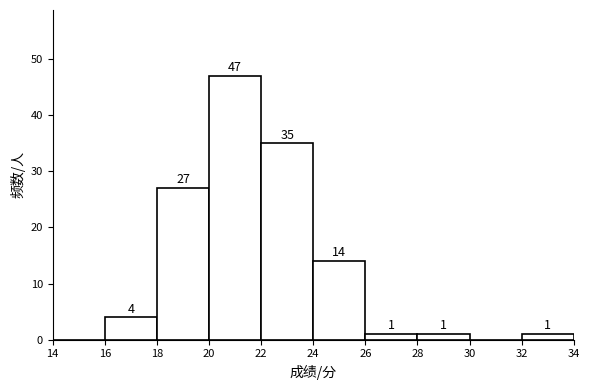

Which range on the x-axis has the tallest bar?

20 to 22